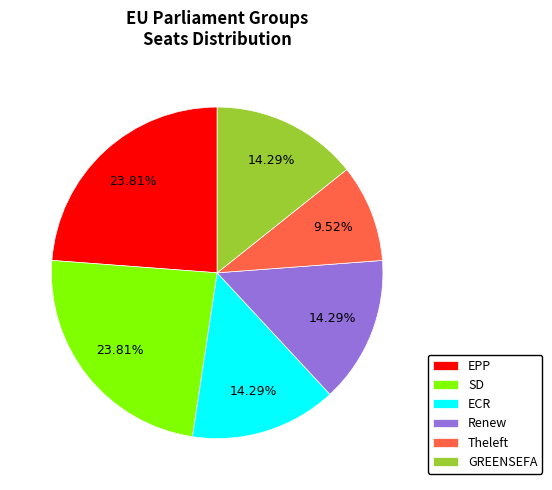

What percentage do Renew and ECR together represent?

28.6%